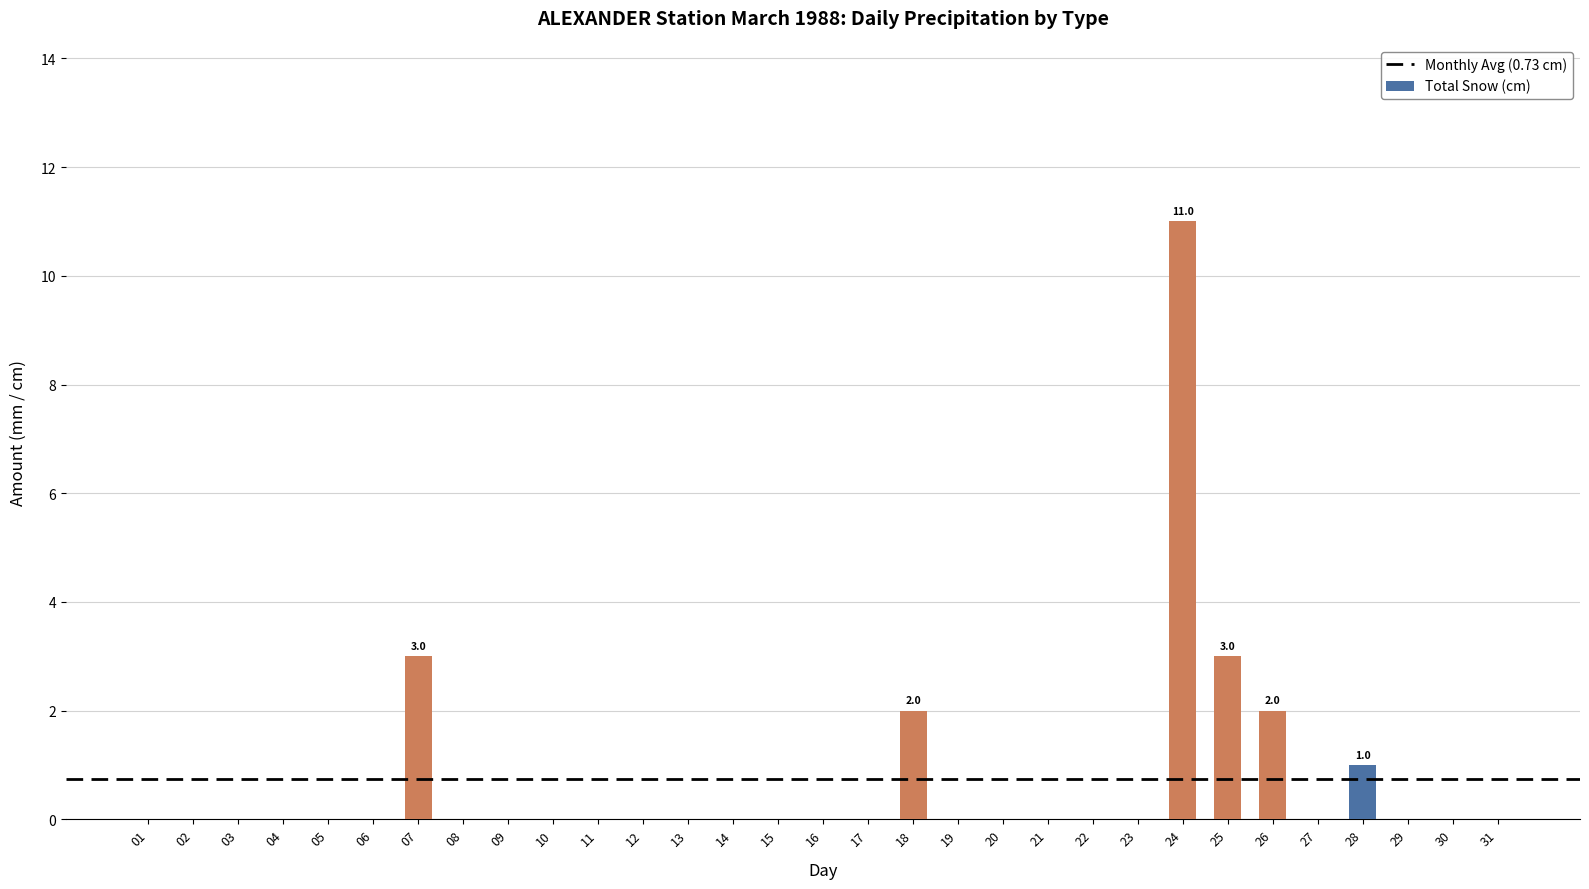

True or false: the data shows 5 at 21.

False